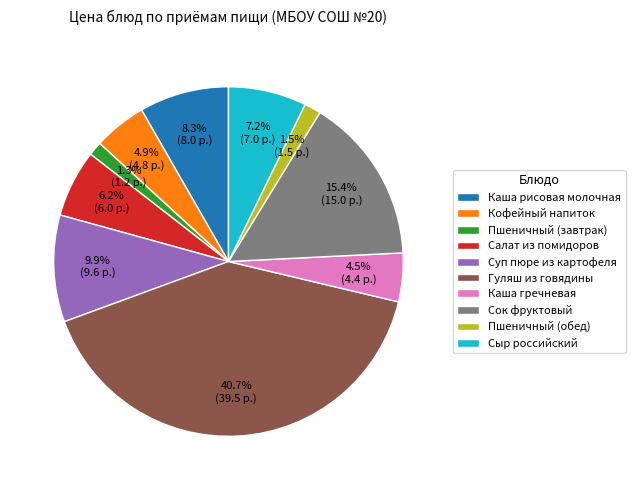

To the nearest percent, what is the combined percentage of Сыр российский and Пшеничный (обед)?

9%